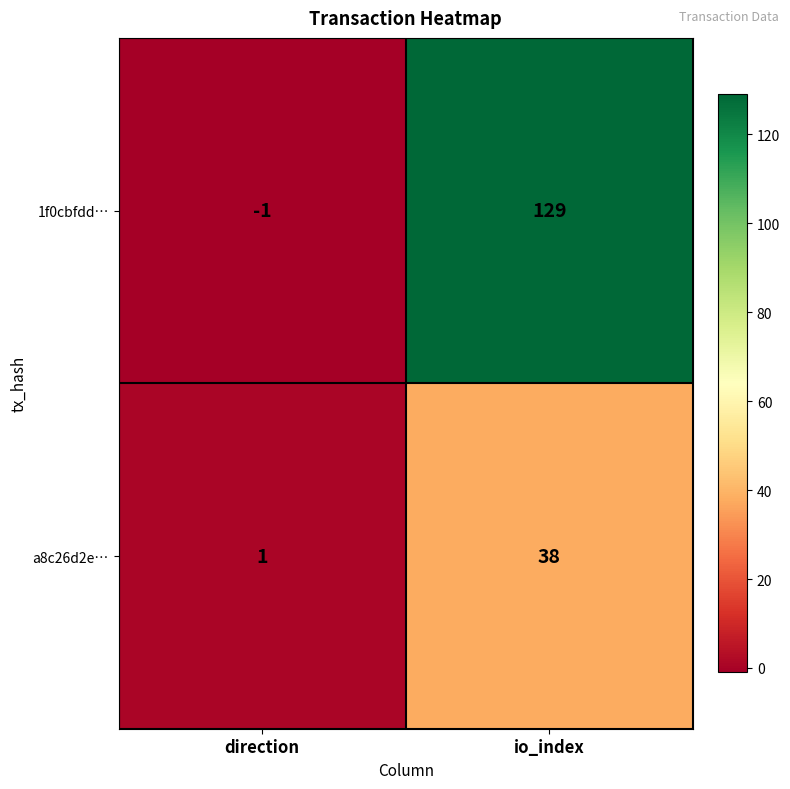

What is the sum of the a8c26d2e… values at direction and io_index?

39